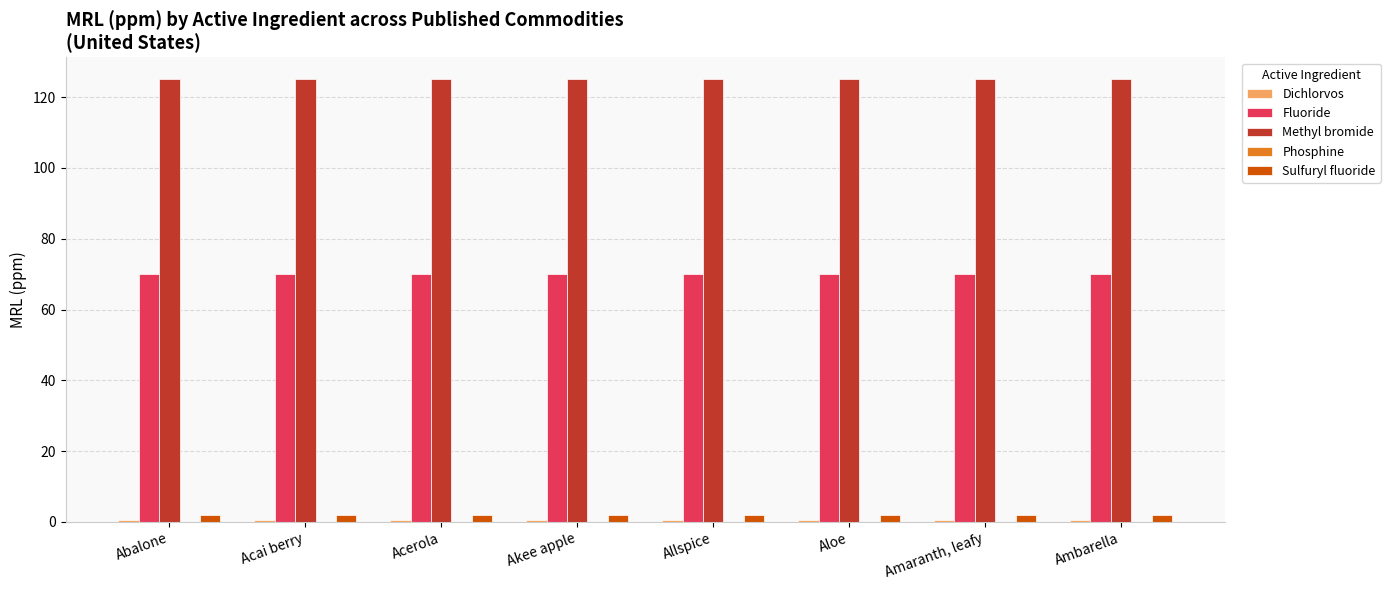

Is the value of Sulfuryl fluoride at Akee apple greater than the value of Methyl bromide at Abalone?

No